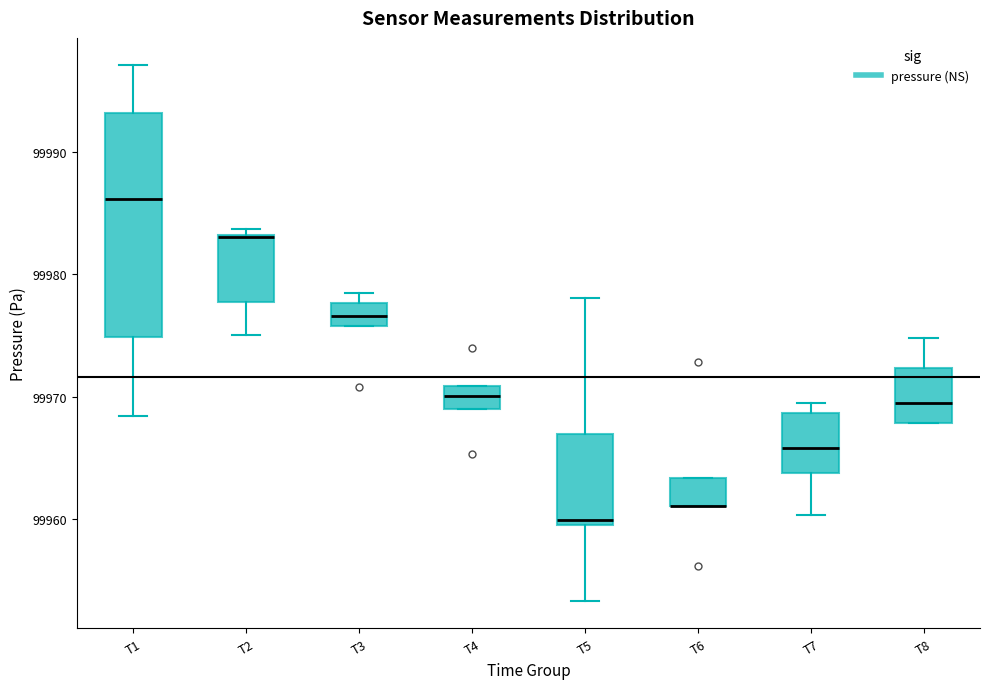

Where does the upper whisker of the box for T1 end on the y-axis? The values are not printed on the chart, so give them approximately, as read against the axis.

99997